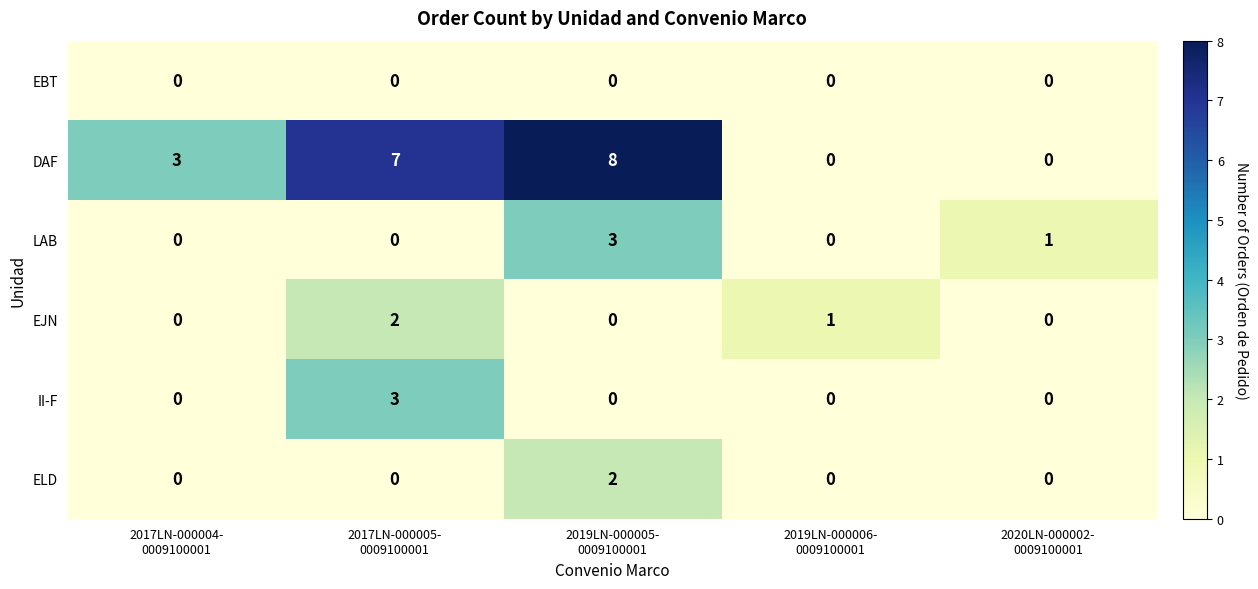

What is the greatest value displayed?

8